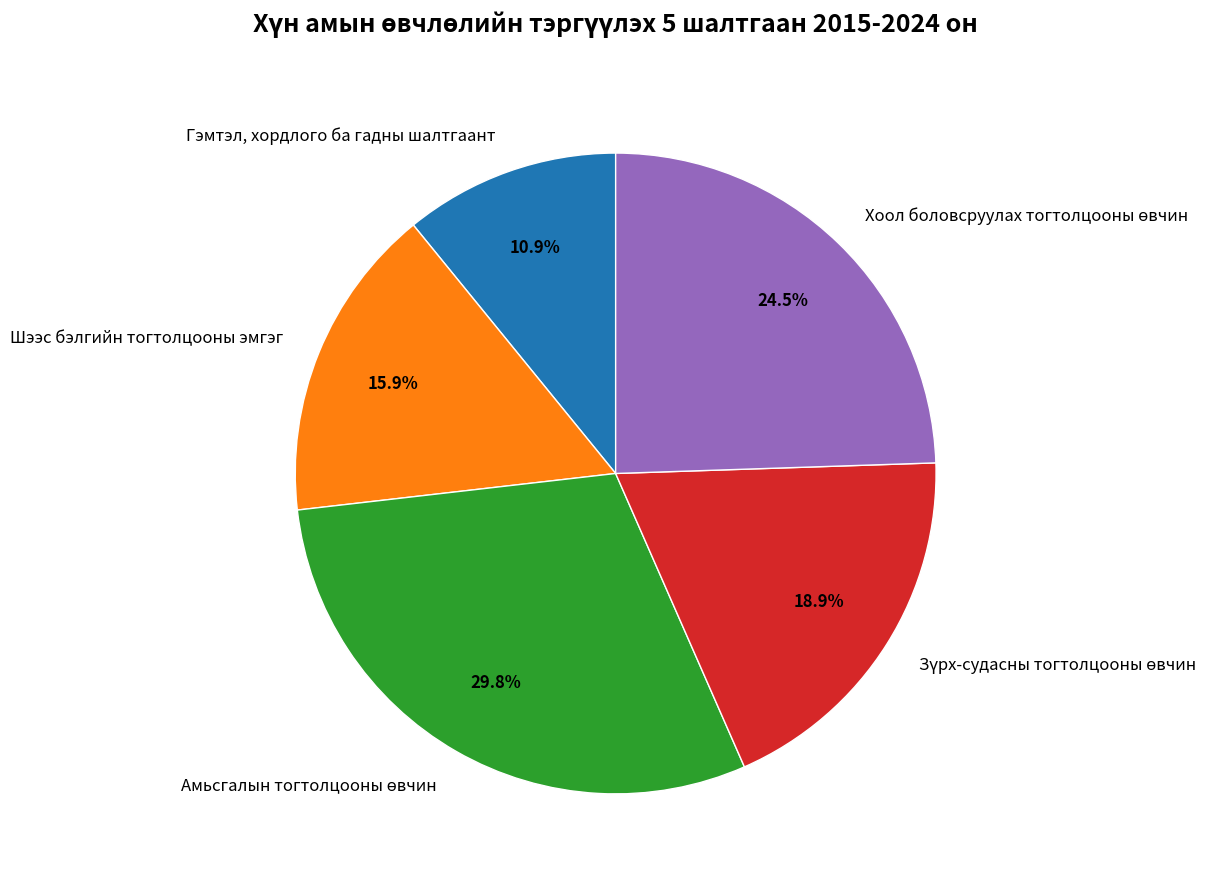

How much of the chart is everything except Шээс бэлгийн тогтолцооны эмгэг?

84.1%